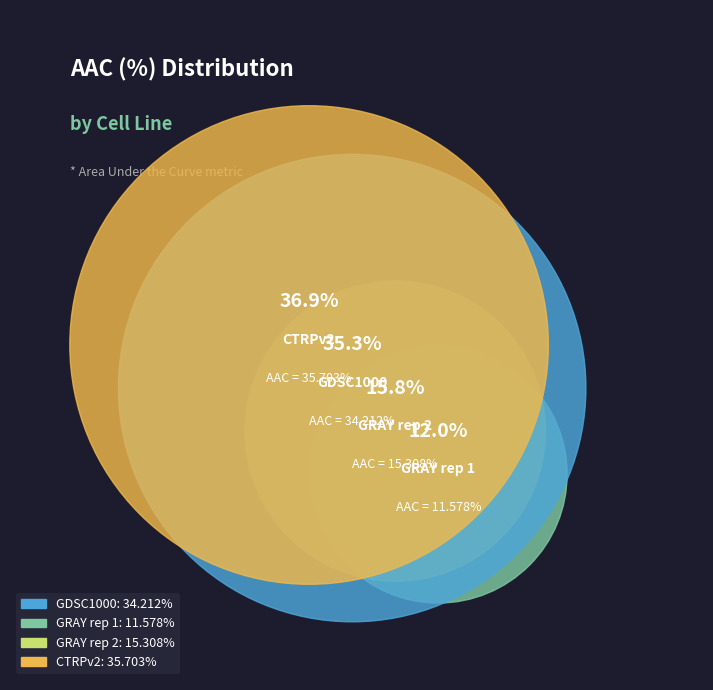

To the nearest percent, what is the combined percentage of CTRPv2 and GDSC1000?

72%